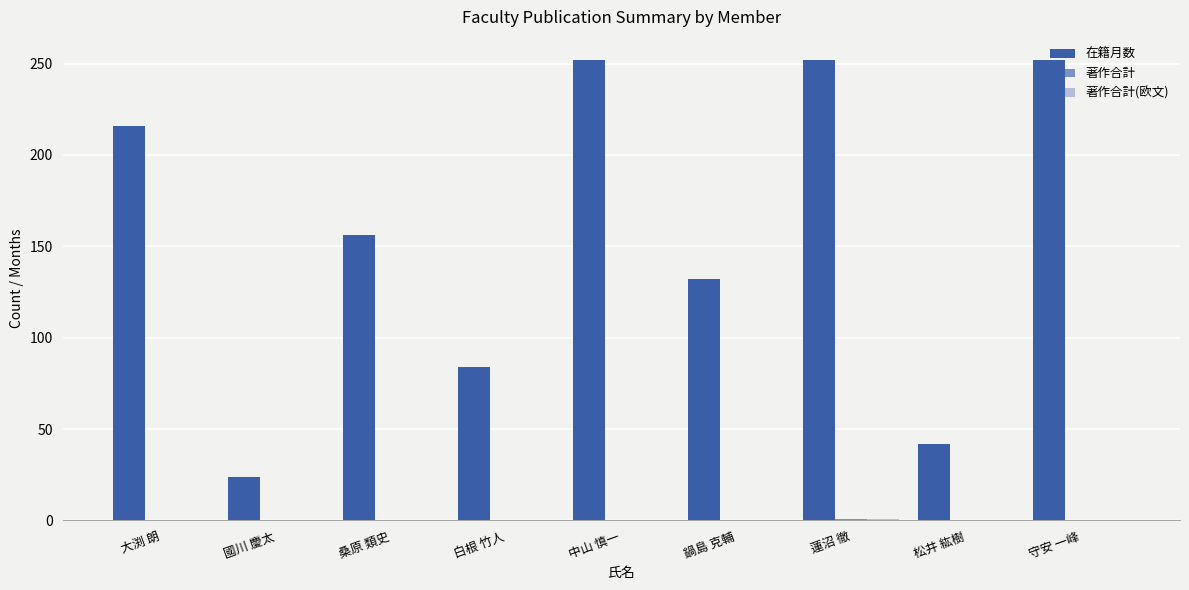

Which series has the widest spread of values?

在籍月数